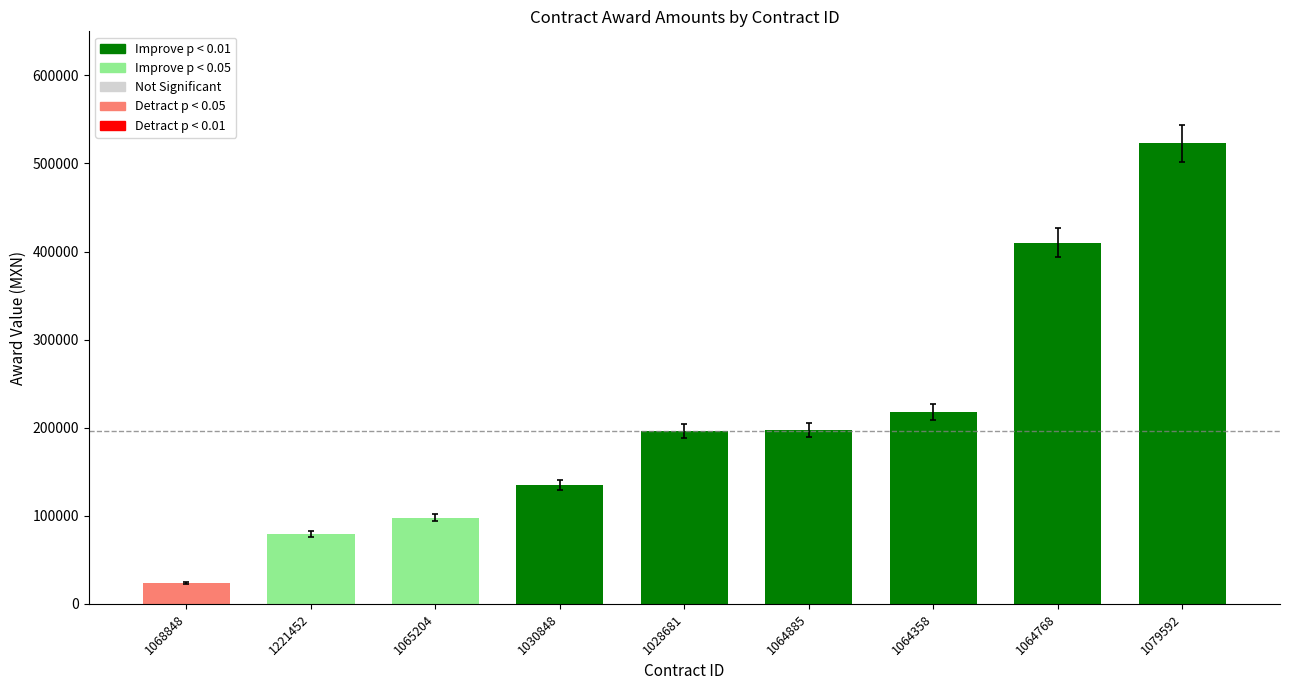

Rank the categories by value from lowest to highest.

1068848, 1221452, 1065204, 1030848, 1028681, 1064885, 1064358, 1064768, 1079592